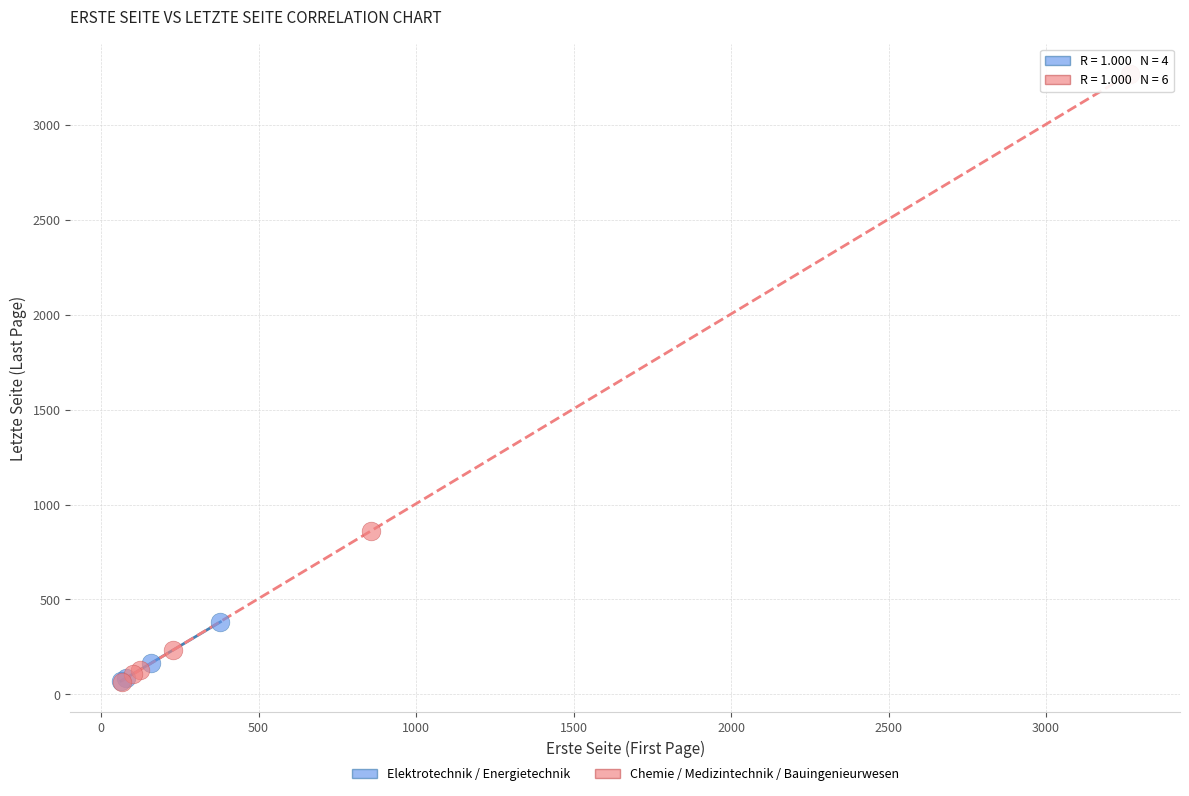

Which series contains the highest Y value?

Chemie / Medizintechnik / Bauingenieurwesen